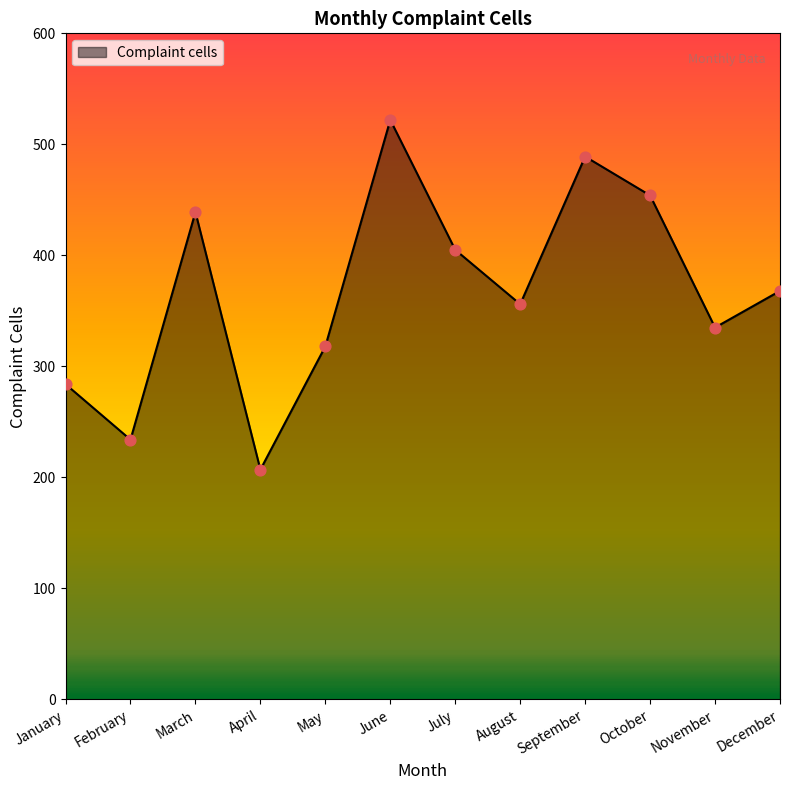

What is the change in value from August to December?

+12